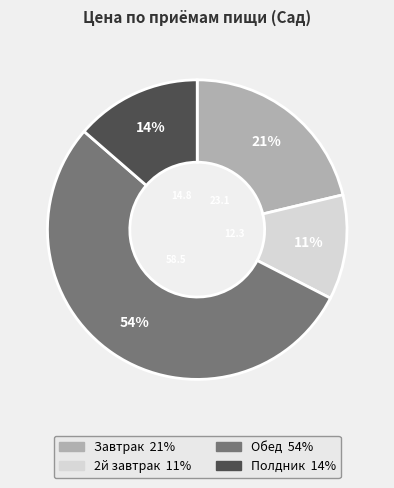

Combined, do 2й завтрак and Завтрак account for over 50%?

No